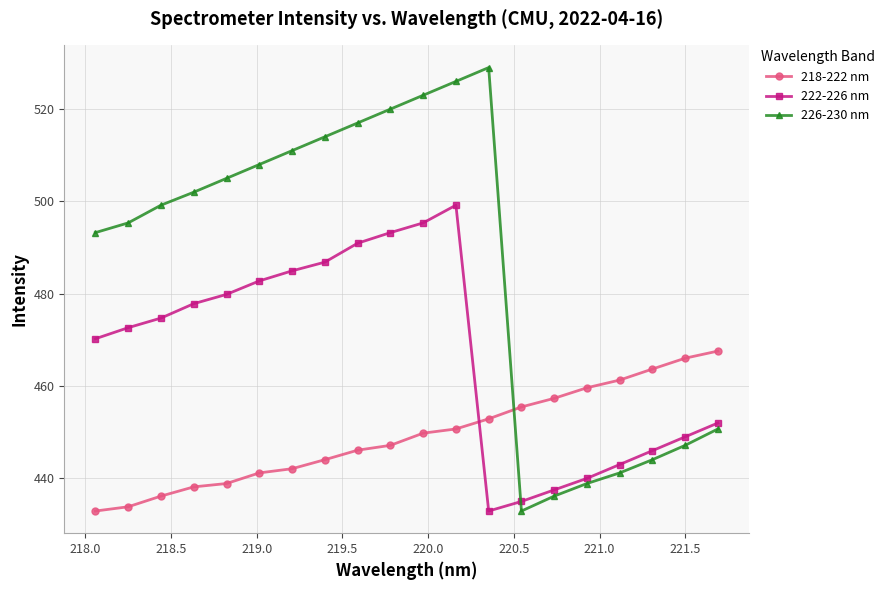

In 226-230 nm, how many points are higher than both neighbors (excluding endpoints)?

1